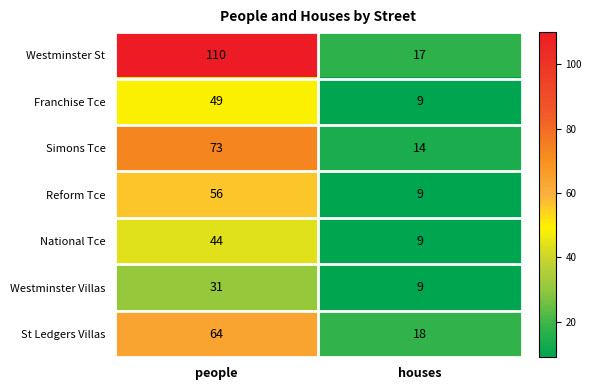

Reading left to right, what are all the values shown in this chart?

Westminster St: 110	17
Franchise Tce: 49	9
Simons Tce: 73	14
Reform Tce: 56	9
National Tce: 44	9
Westminster Villas: 31	9
St Ledgers Villas: 64	18